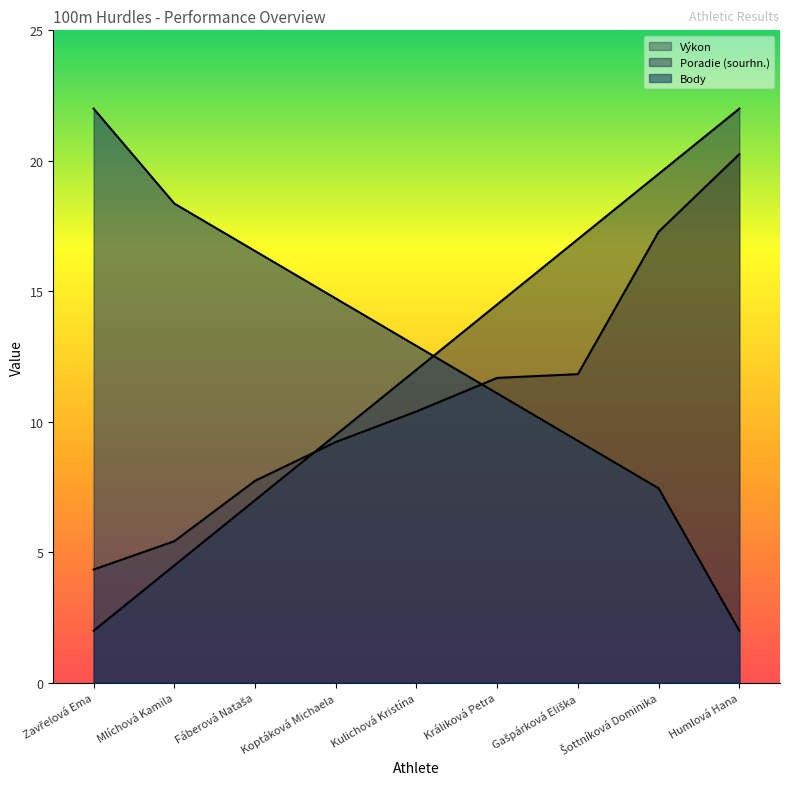

What are all the series names shown in the legend?

Výkon, Poradie (sourhn.), Body